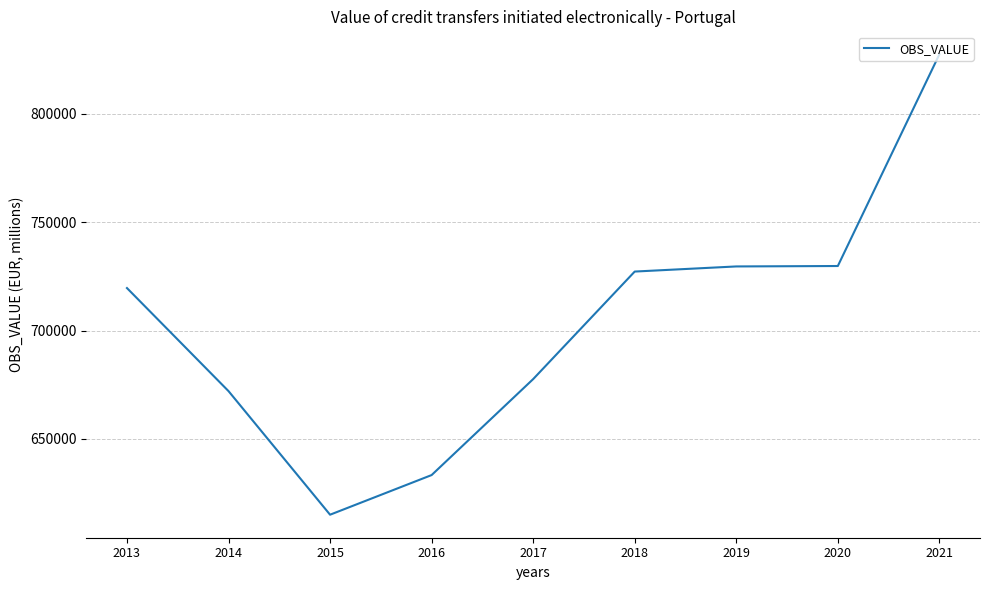

The value at 2019 is 729554.7. True or false?

True